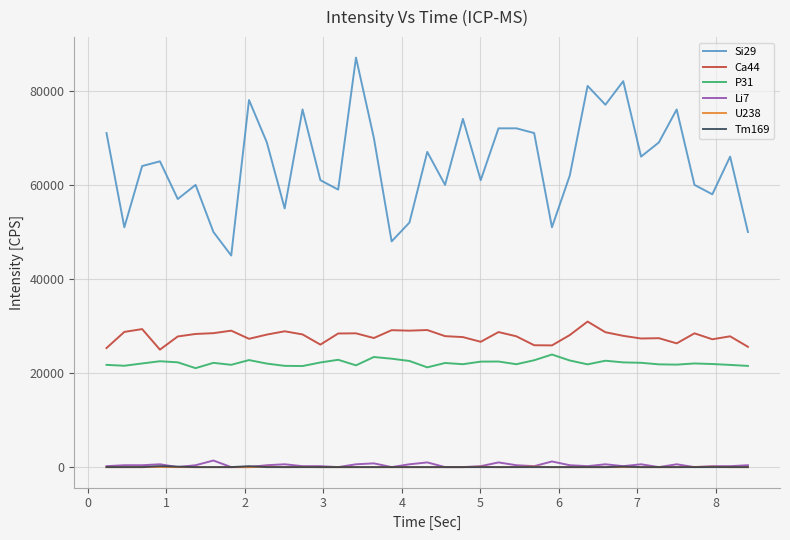

True or false: Ca44 and Si29 intersect in this chart.

False